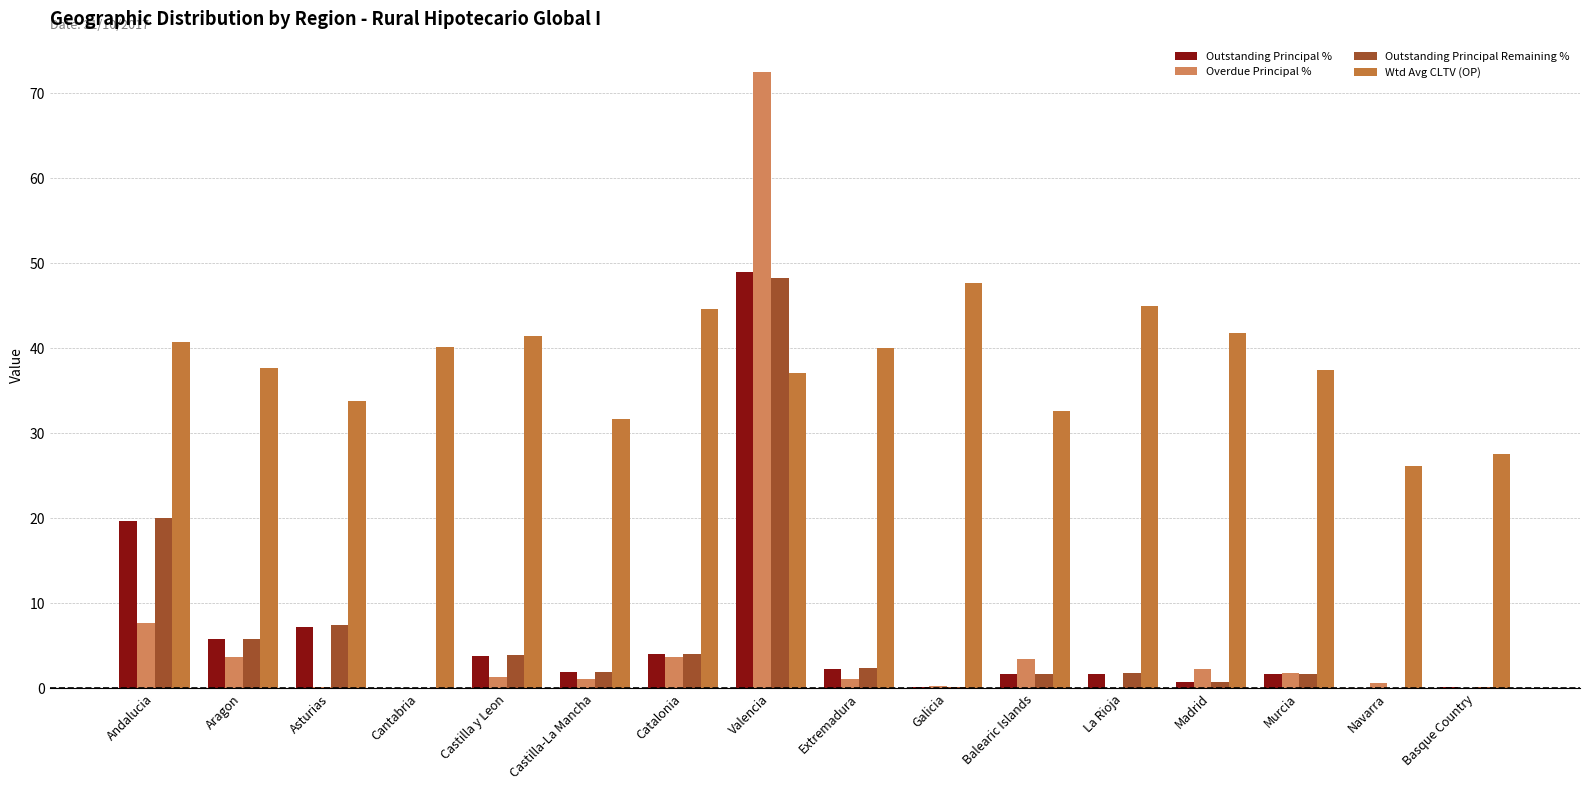

Count the number of categories in the chart.

16